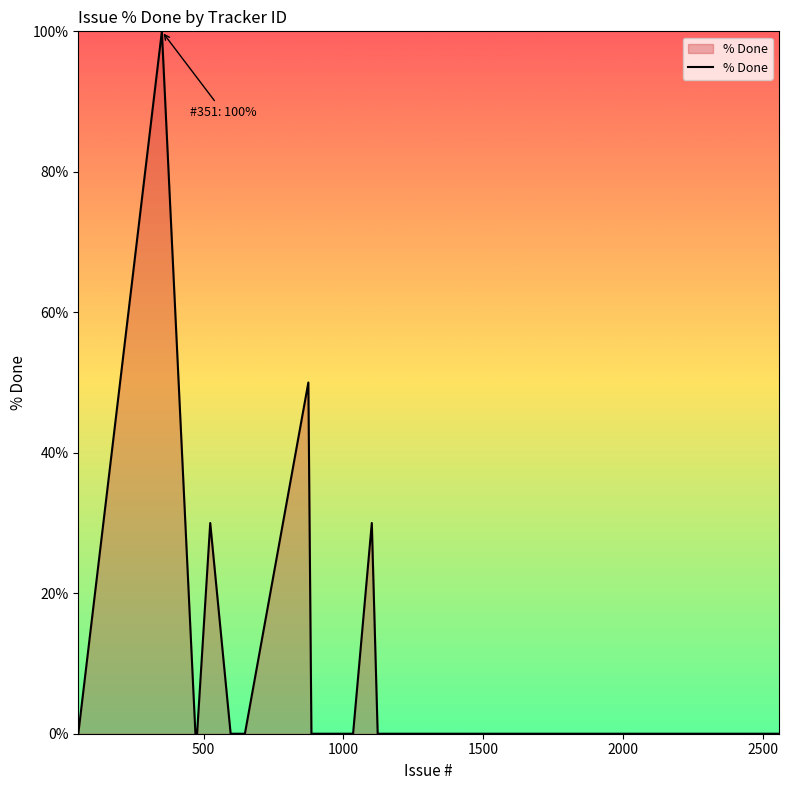

What is the difference between the maximum and minimum values?

100